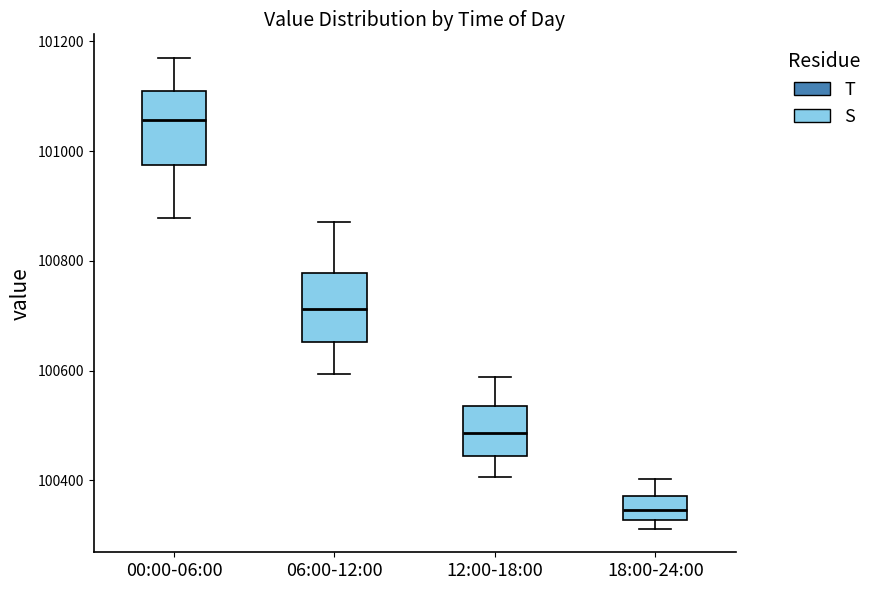

Reading left to right, read every box against the y-axis: the position of its median line, the range the box covers, and the ends of its whiskers. The values are not printed on the chart, so give them approximately, as read against the axis.

00:00-06:00: median 101060, box 100980 to 101100, whiskers 100880 to 101160
06:00-12:00: median 100720, box 100660 to 100780, whiskers 100600 to 100880
12:00-18:00: median 100480, box 100440 to 100540, whiskers 100400 to 100580
18:00-24:00: median 100340, box 100320 to 100380, whiskers 100320 (just below the box's lower edge) to 100400